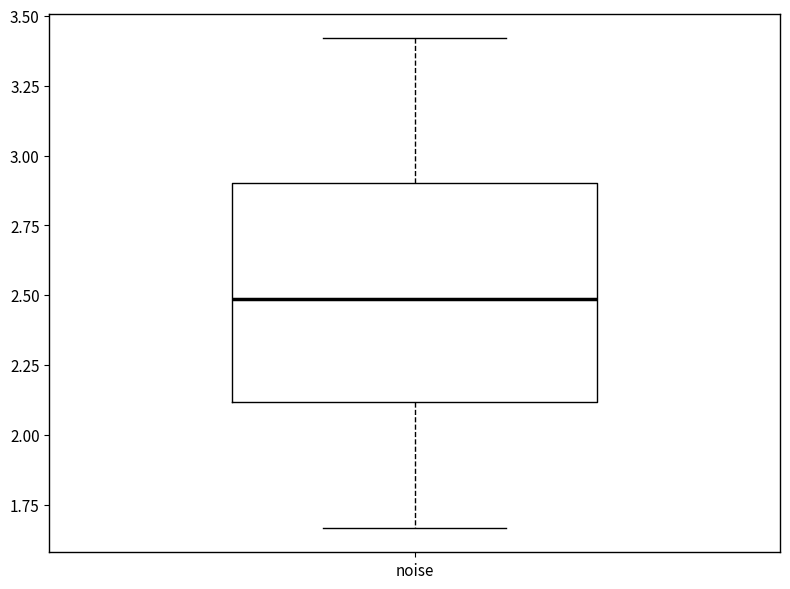

Read this box plot against the y-axis: the position of the median line, the range covered by the box, and the ends of both whiskers. The values are not printed on the chart, so give them approximately, as read against the axis.

median 2.50, box 2.10 to 2.90, whiskers 1.65 to 3.40